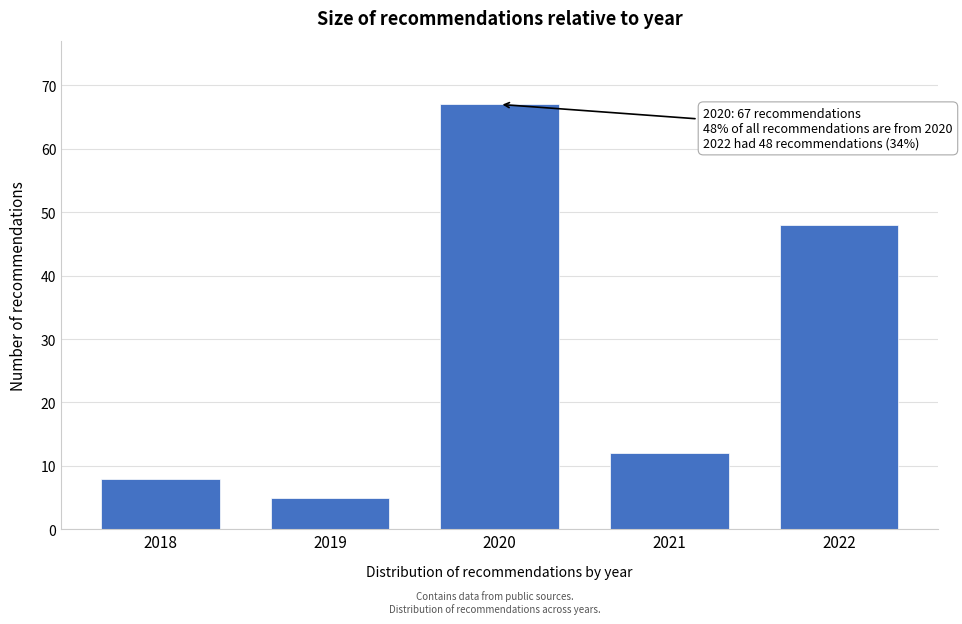

Reading right to left, list all the values displayed in this chart.

2022=48	2021=12	2020=67	2019=5	2018=8